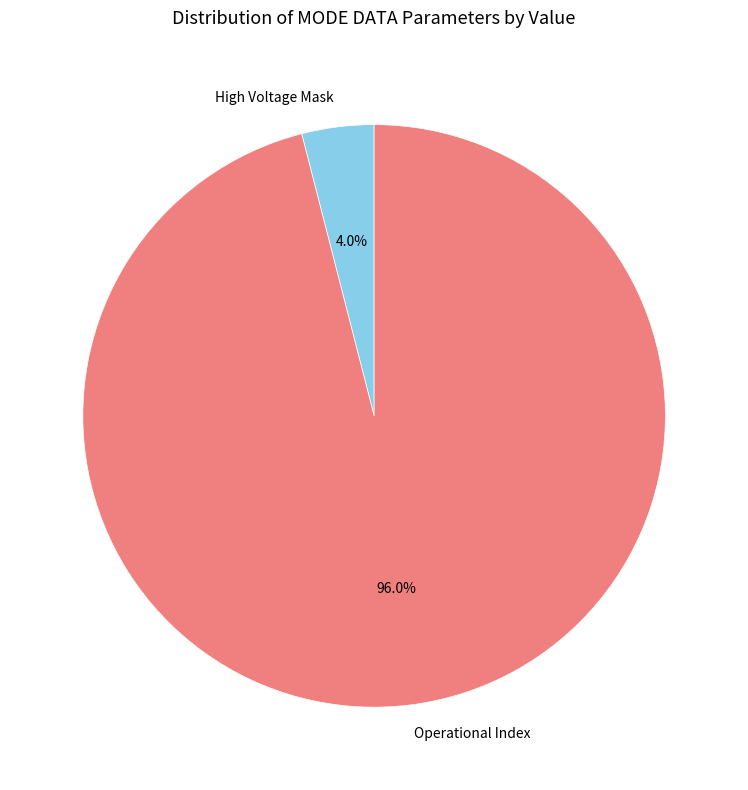

Which category has the smallest portion of the pie?

High Voltage Mask